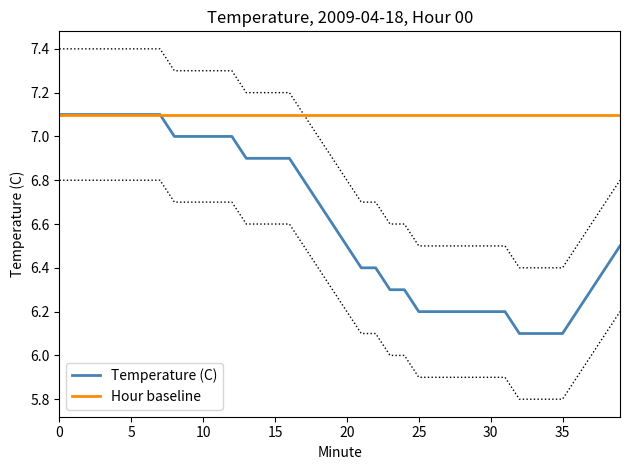

True or false: Temperature (C) and Hour baseline intersect in this chart.

False